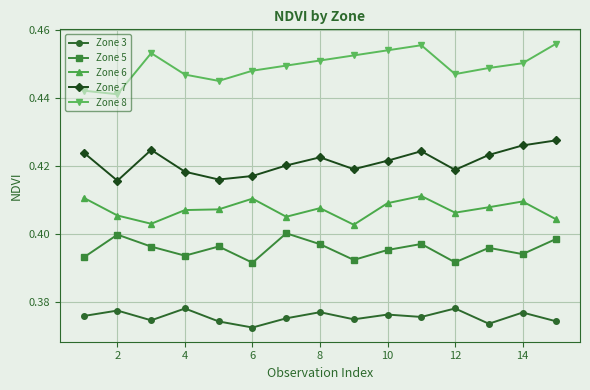

Rank the series by their average value, from lowest to highest.

Zone 3, Zone 5, Zone 6, Zone 7, Zone 8